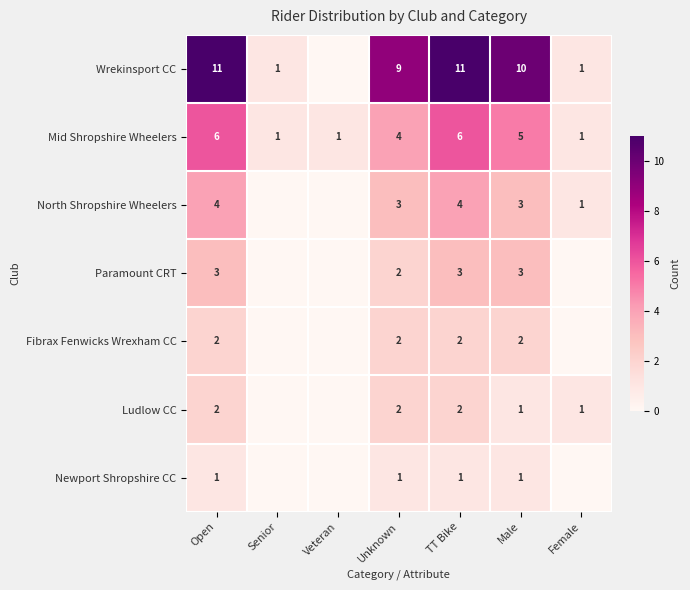

The Paramount CRT series shows 5 at TT Bike. True or false?

False